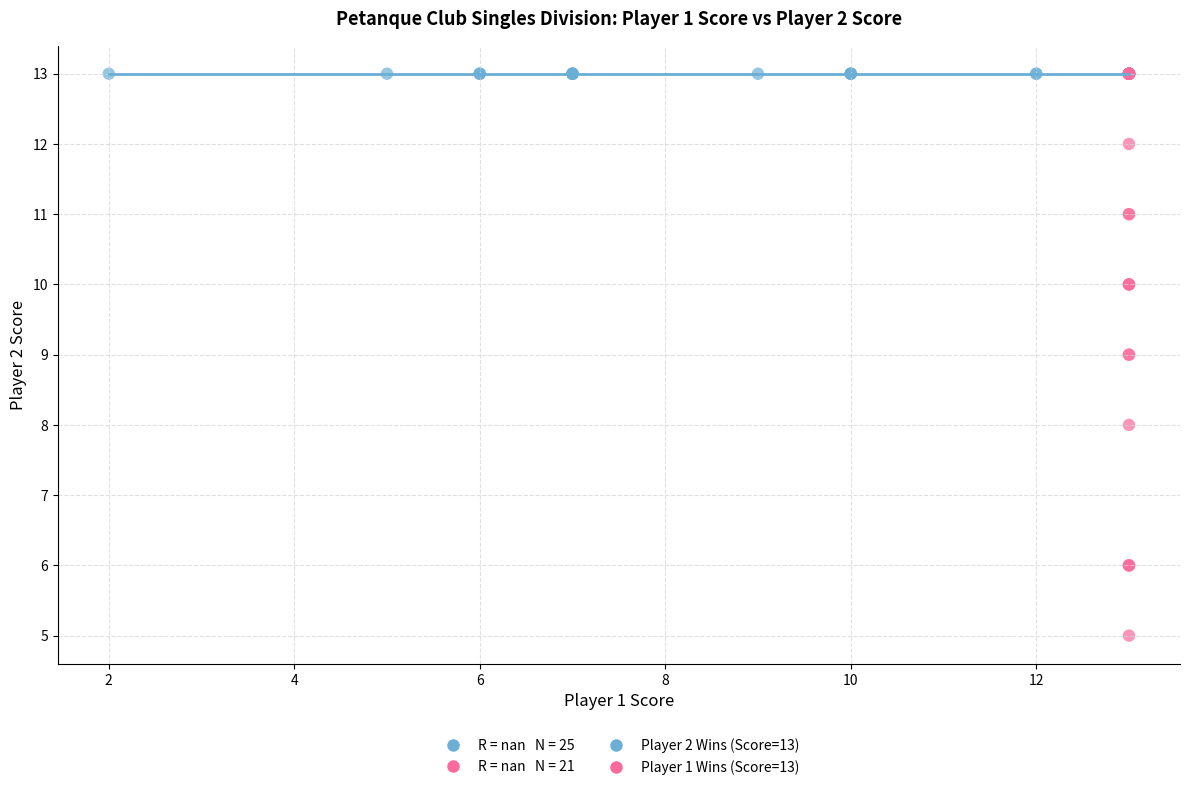

Which series reaches the minimum Y coordinate?

Player 1 Wins (Score=13)